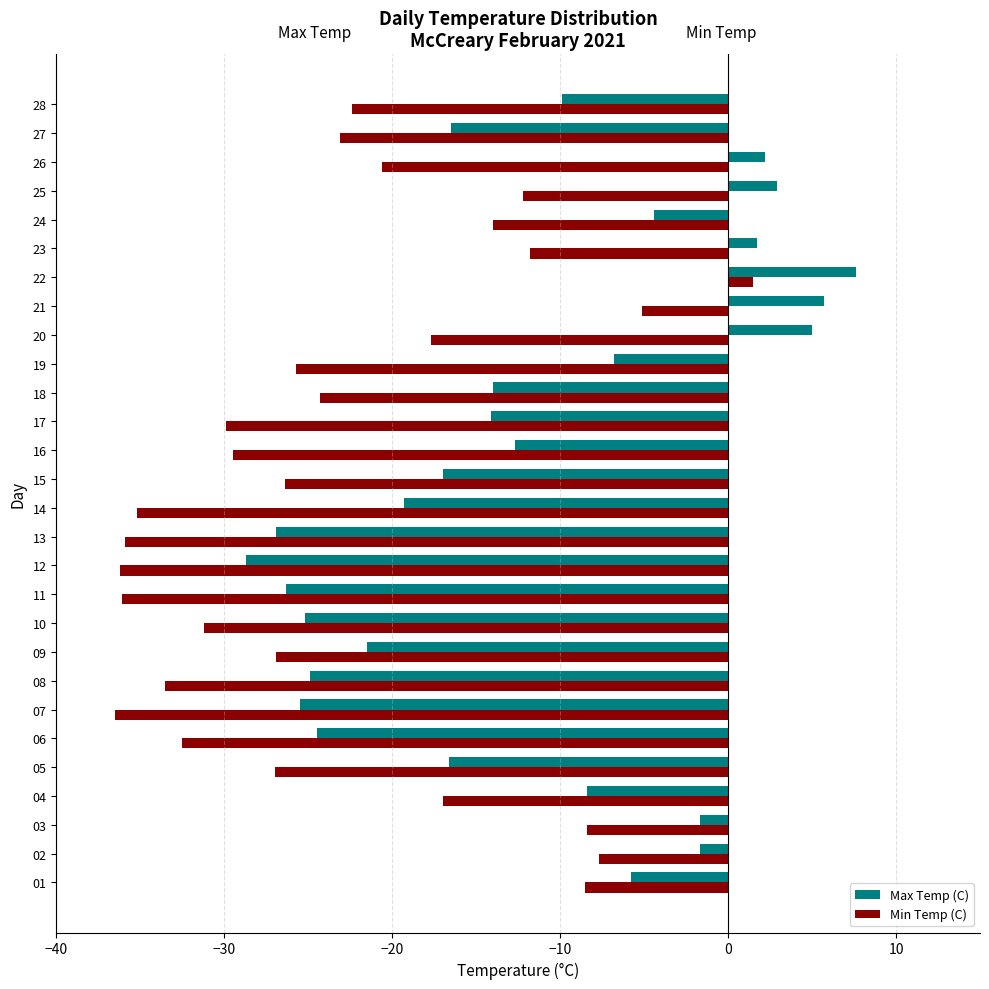

List the series in order of their peak value, highest first.

Max Temp (C), Min Temp (C)